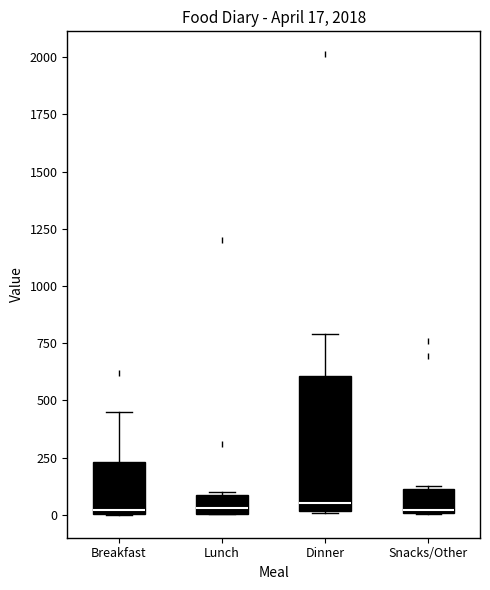

Comparing the boxes themselves (not the whiskers), which one is the tallest?

Dinner